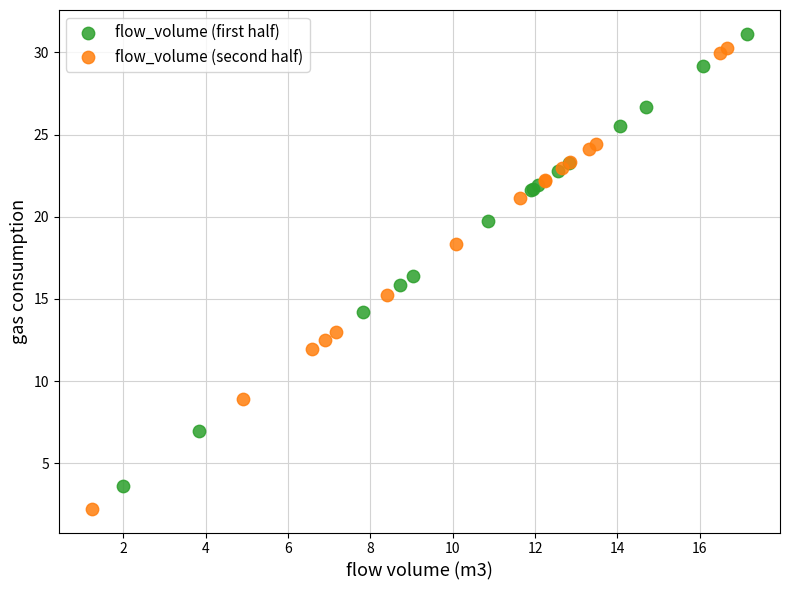

Which series contains the lowest Y value?

flow_volume (second half)